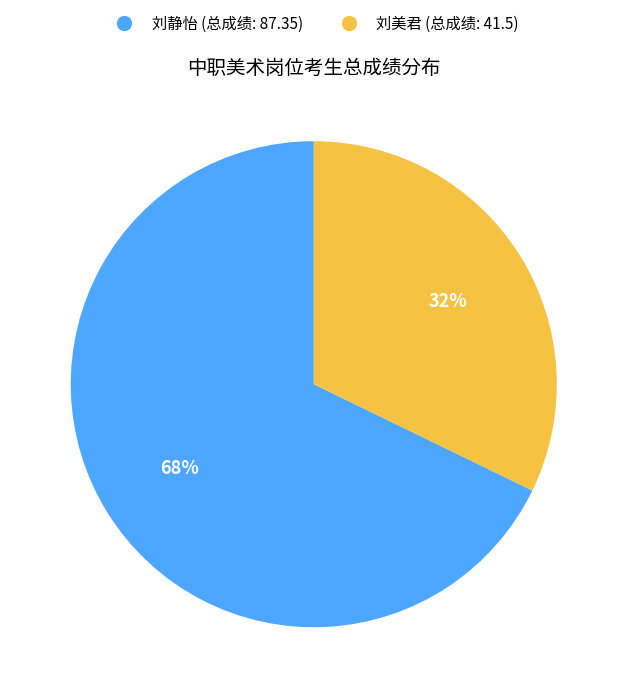

Is 刘静怡 (总成绩: 87.35) the majority of the pie?

Yes